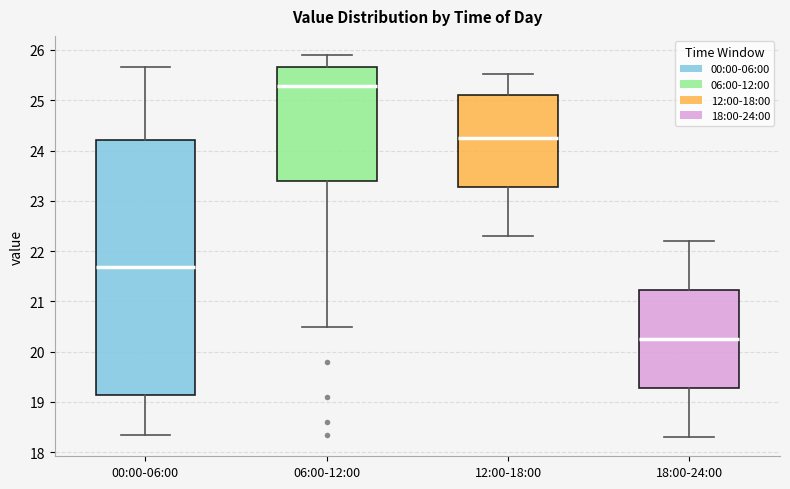

Which box's median line is the highest?

06:00-12:00